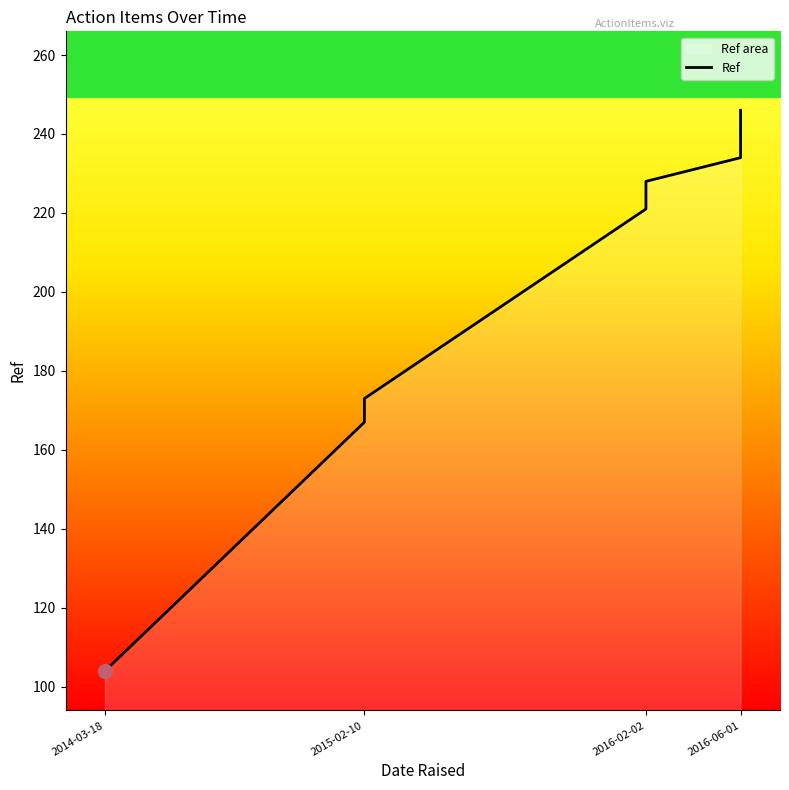

The value at 2016-06-01 is 420. True or false?

False